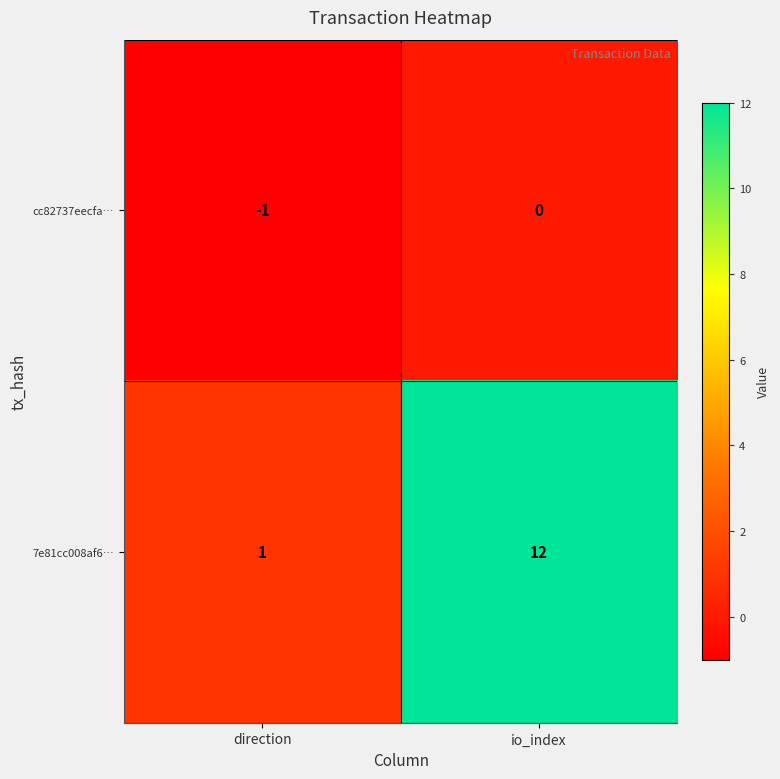

Rank the series at io_index from lowest to highest value.

cc82737eecfa…, 7e81cc008af6…